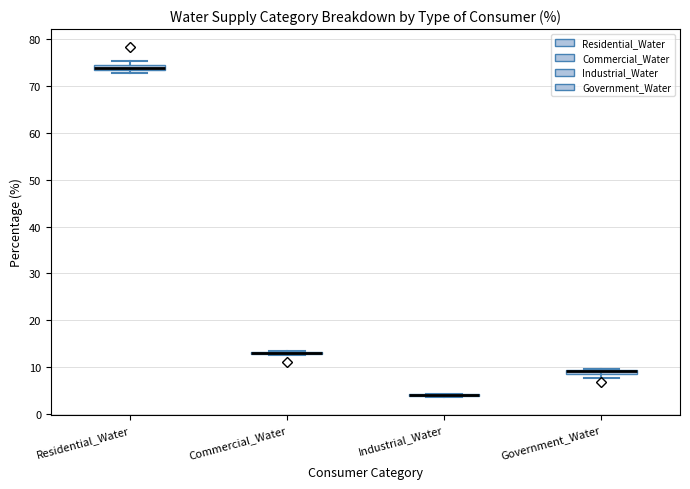

Where is the lower edge of the box for Residential_Water on the y-axis? The values are not printed on the chart, so give them approximately, as read against the axis.

73